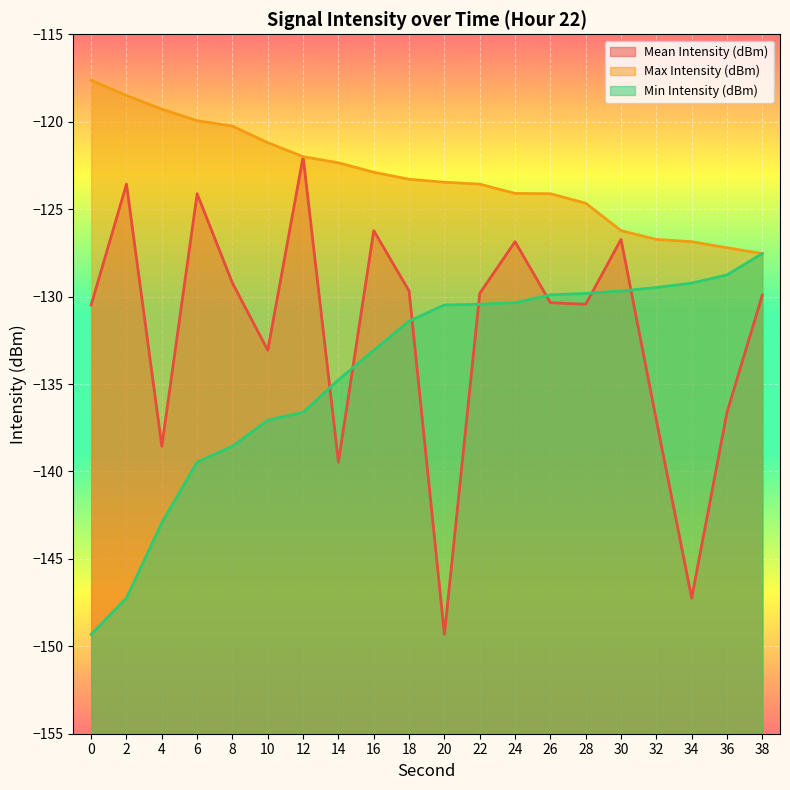

How many lines are shown in the chart?

3